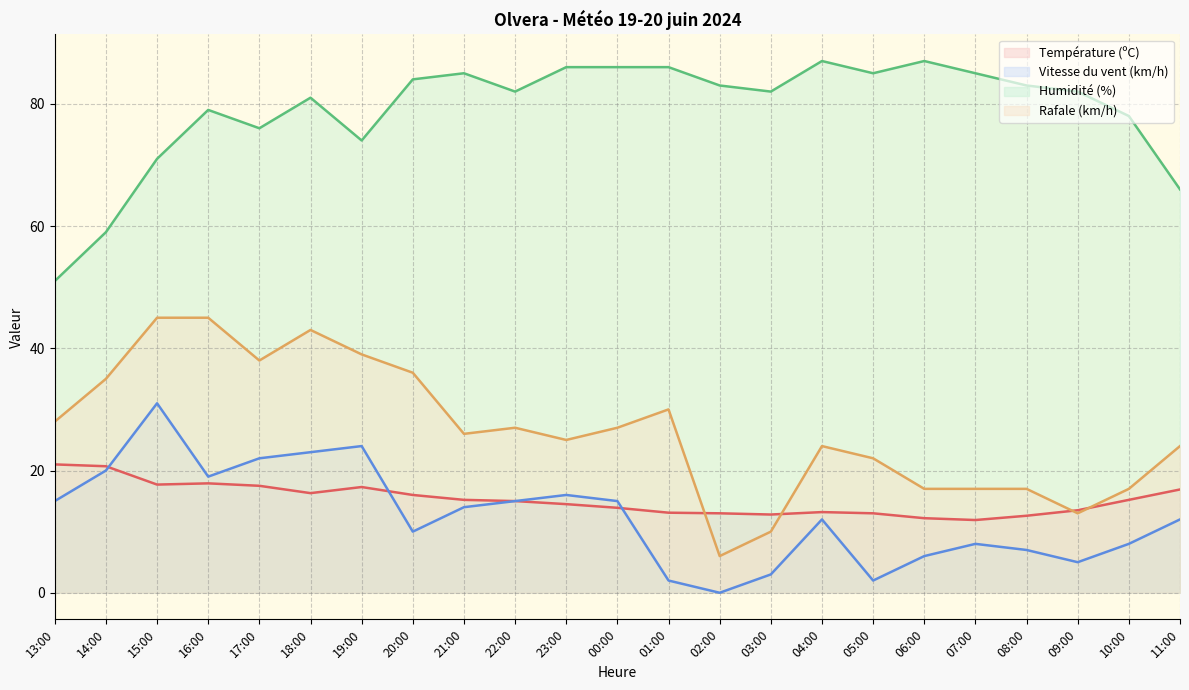

At which label is Rafale (km/h) closest to 25?

23:00